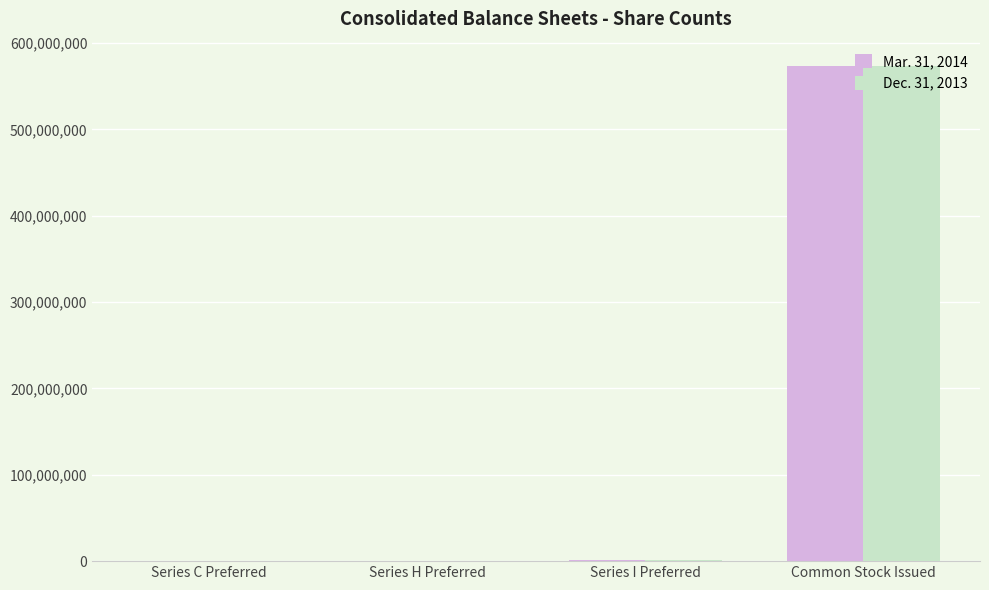

What value does the Mar. 31, 2014 series have at Series I Preferred, to the nearest 10?

1666670